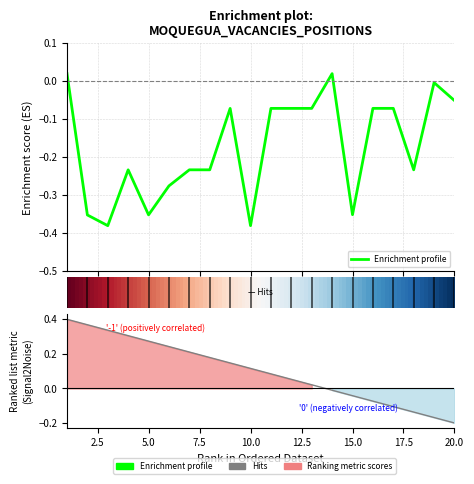

Is it true that the value at 18 is -0.2?

True